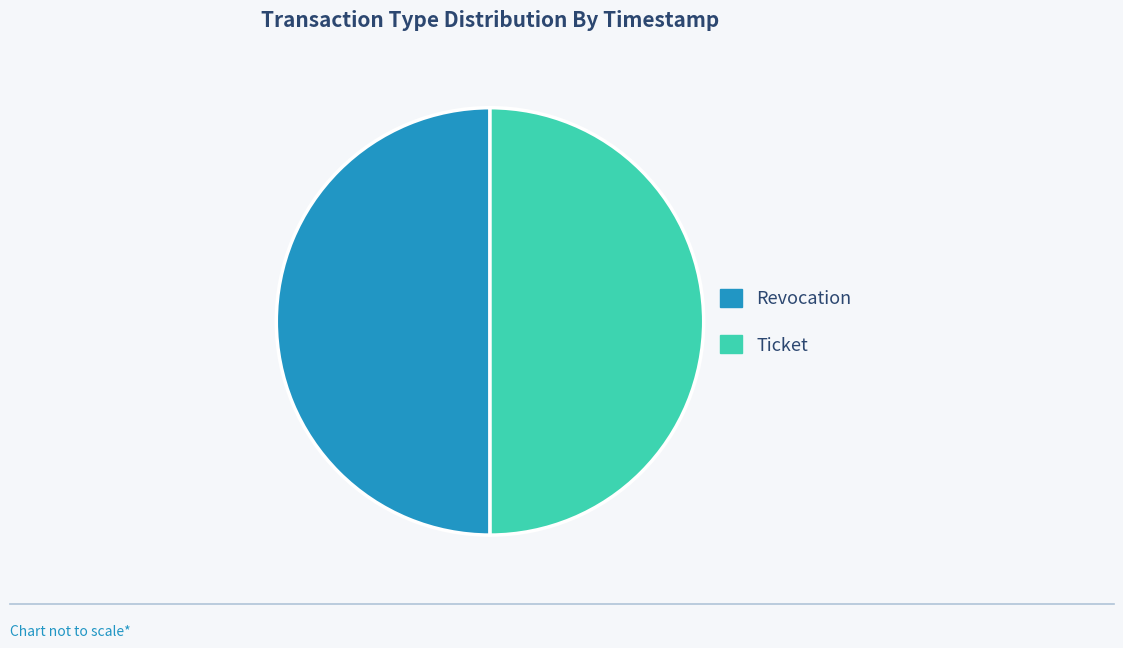

How many slices are in this pie chart?

2